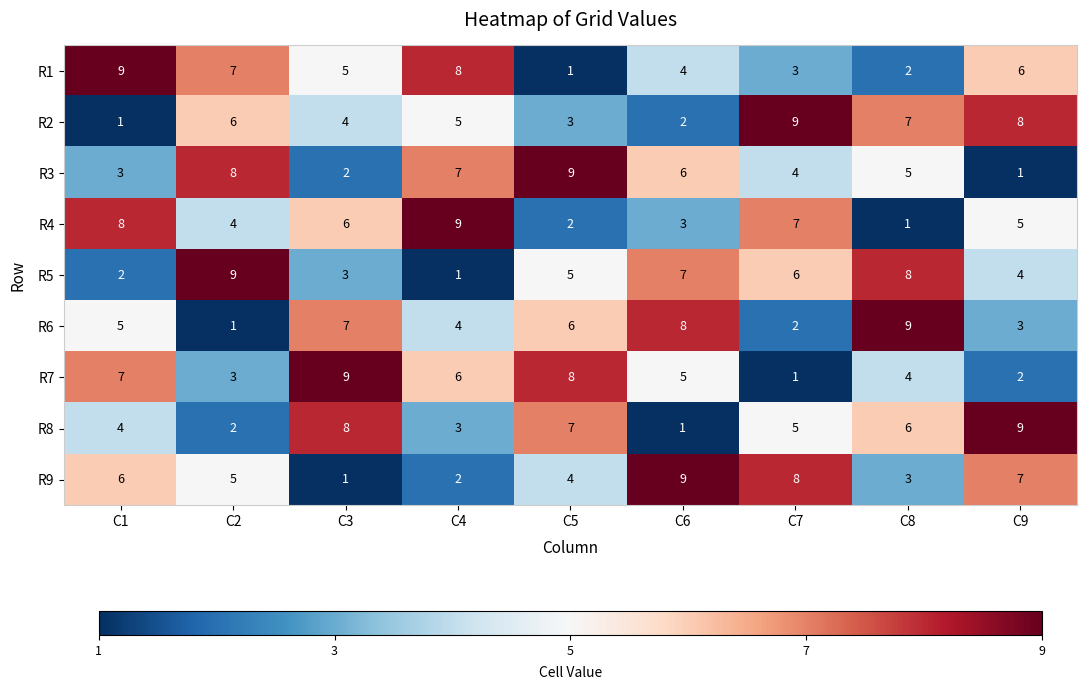

What is the total value across all series at C6?

45